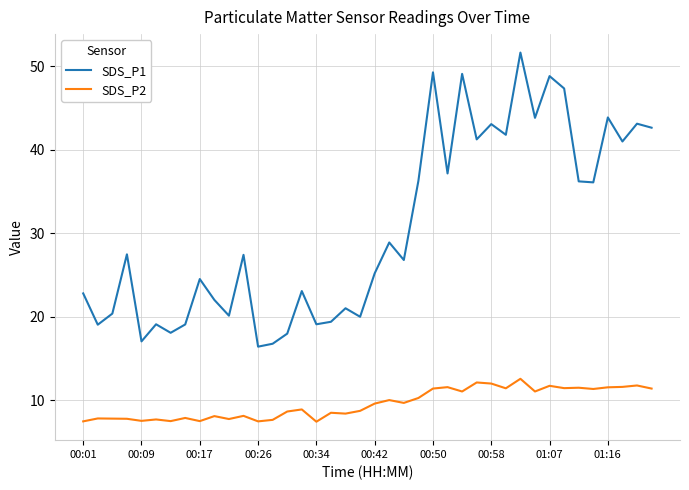

Which series has the largest total across all categories?

SDS_P1